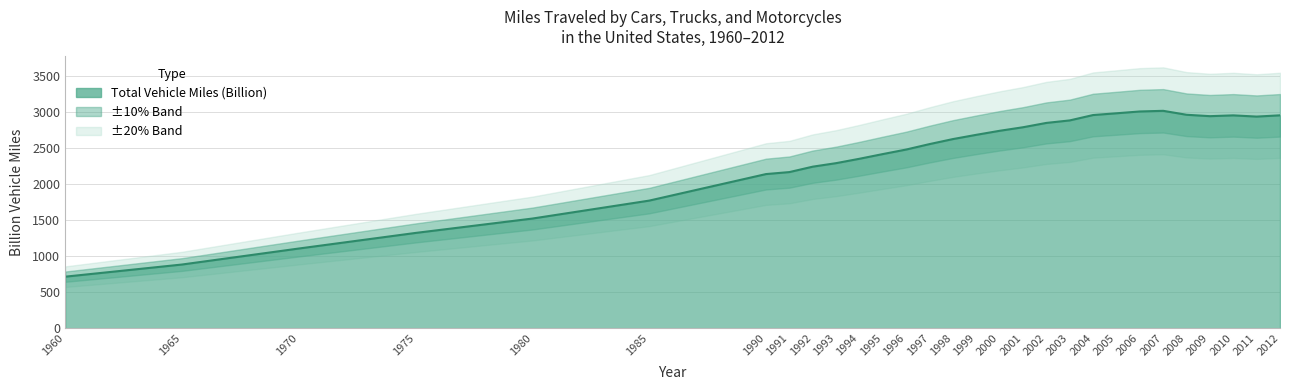

Where is the data nearest to the value 1865?

1985